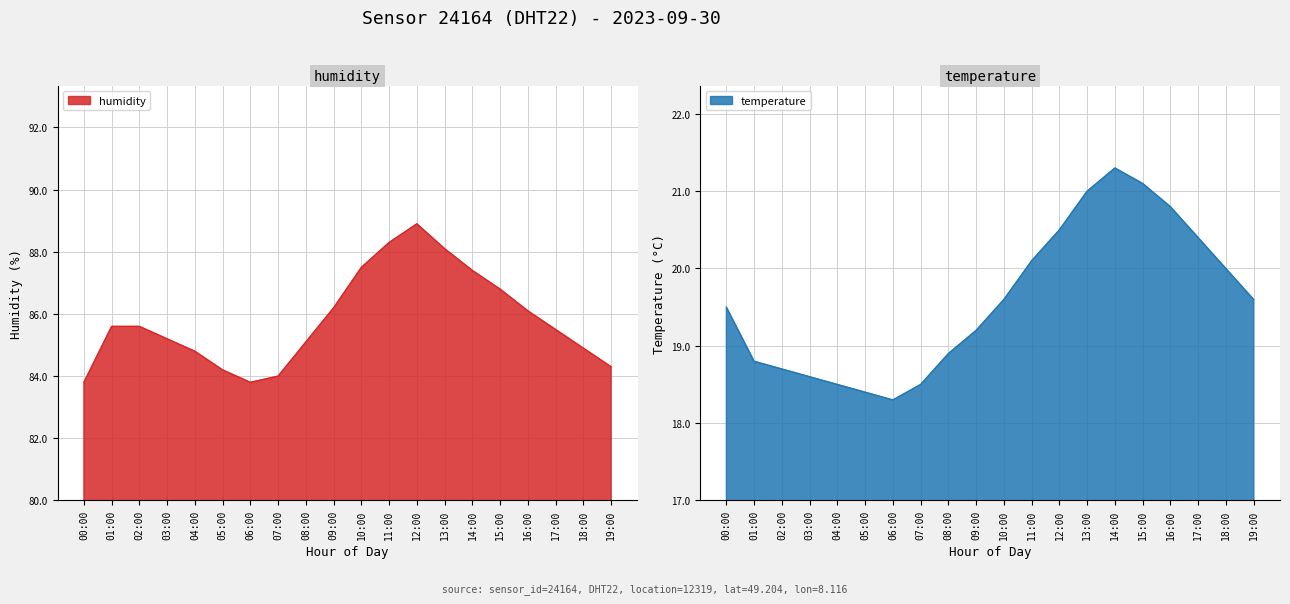

True or false: temperature has more than 2 points higher than both neighbors.

False